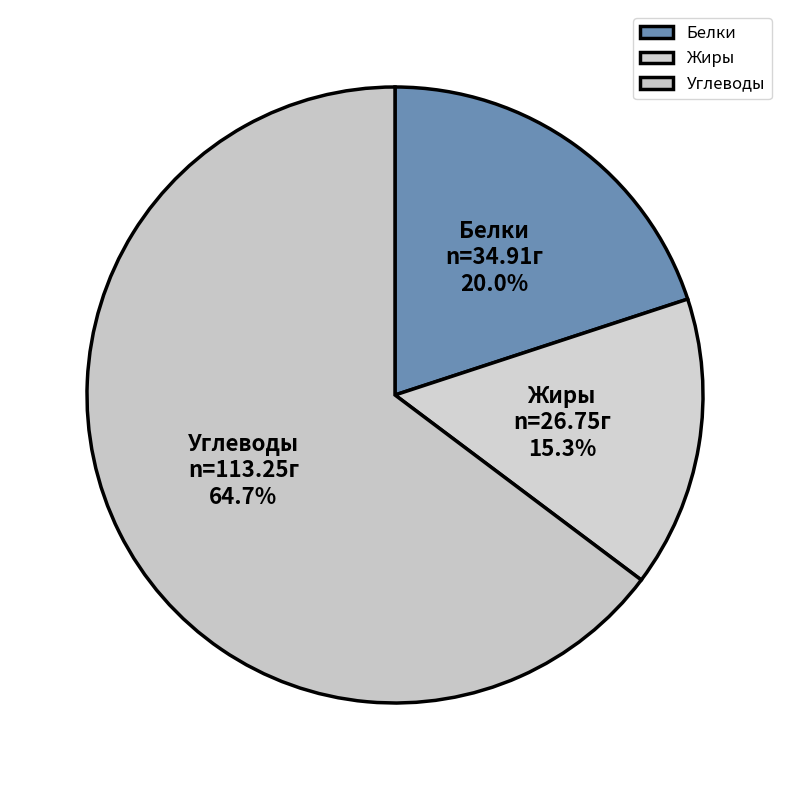

What is the smallest slice in the pie chart?

Жиры